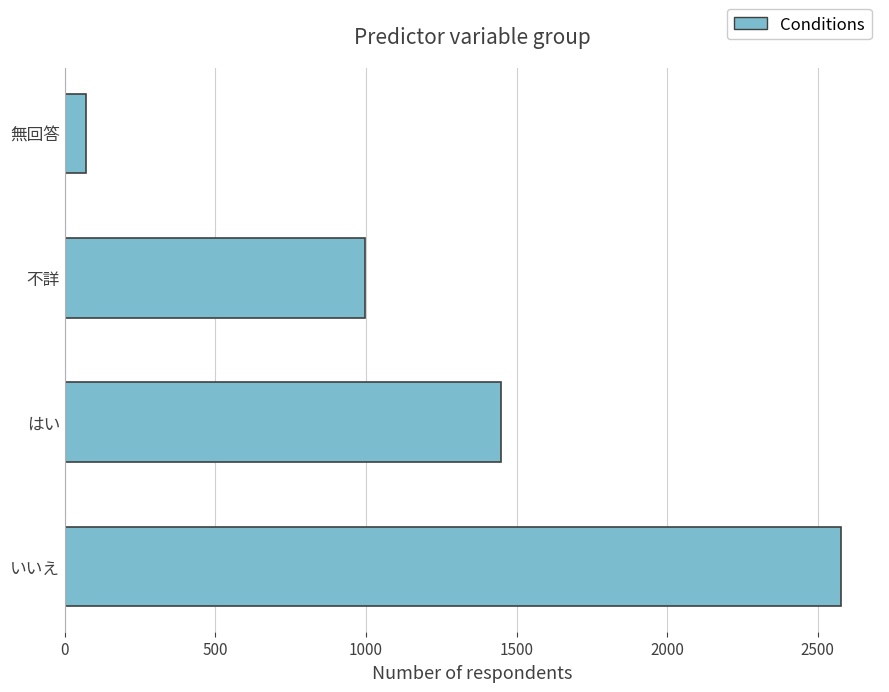

Are the bars grouped side by side (vs. stacked)?

No